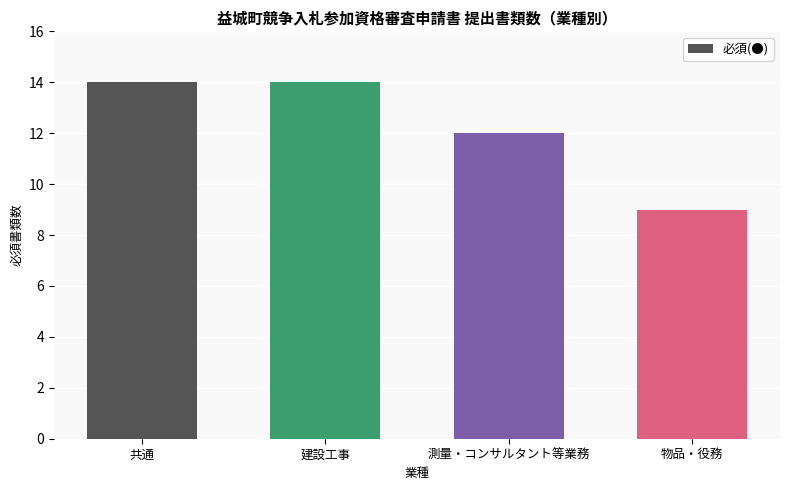

What value does the data have at 物品・役務?

9